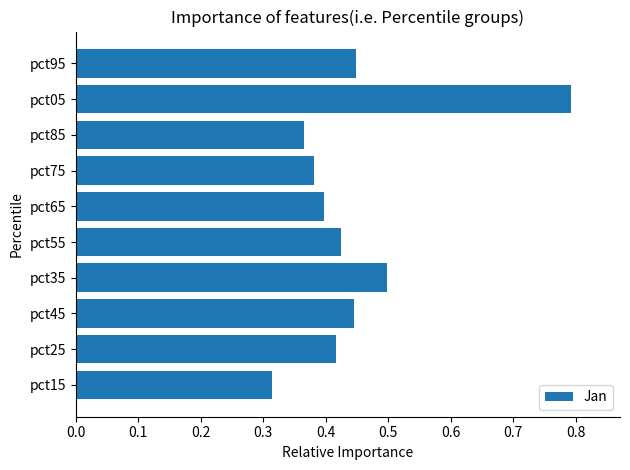

Count the values in the range 0 to 1.

10